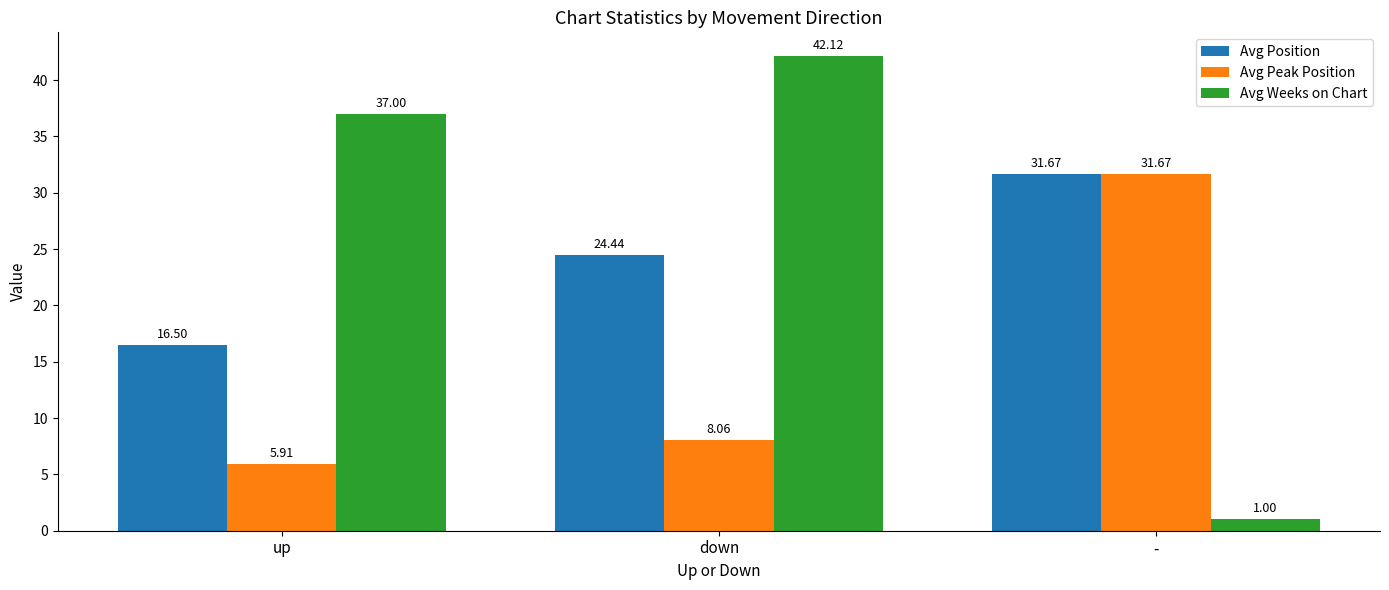

What is the total value across all series at down?

74.6